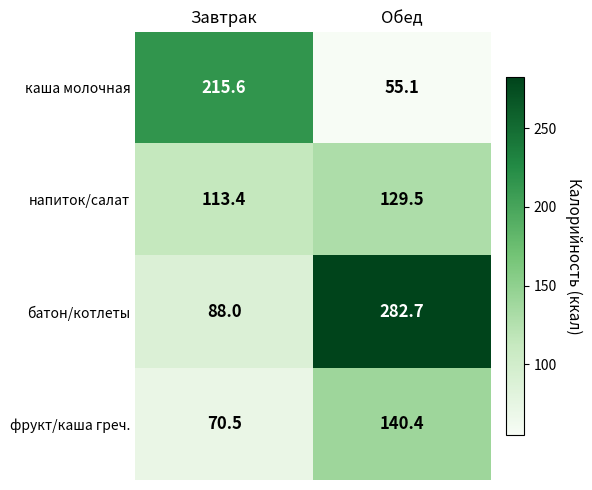

Rank the series by their average value, from highest to lowest.

батон/котлеты, каша молочная, напиток/салат, фрукт/каша греч.